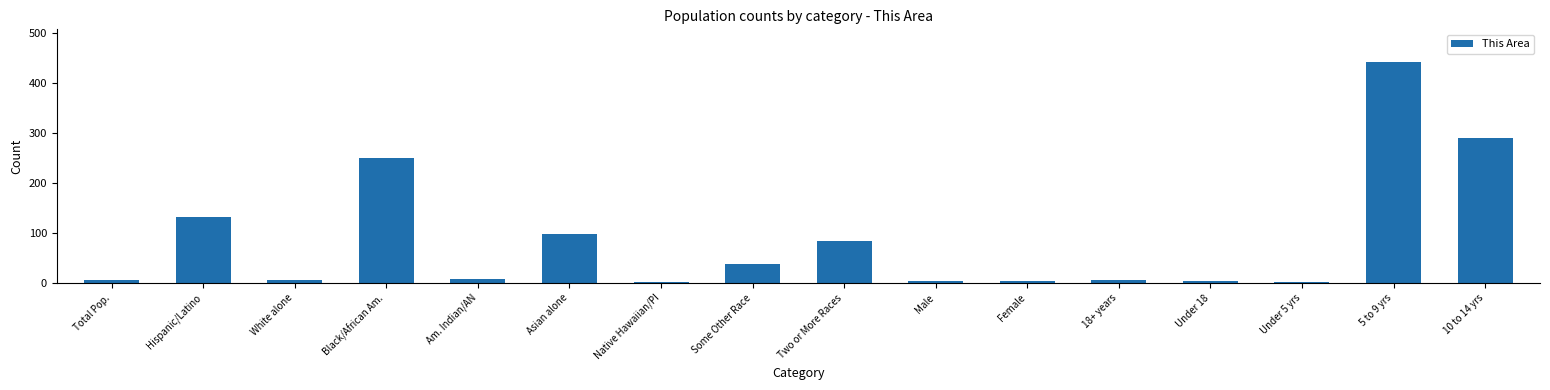

The chart shows a value of 46 at Two or More Races. True or false?

False